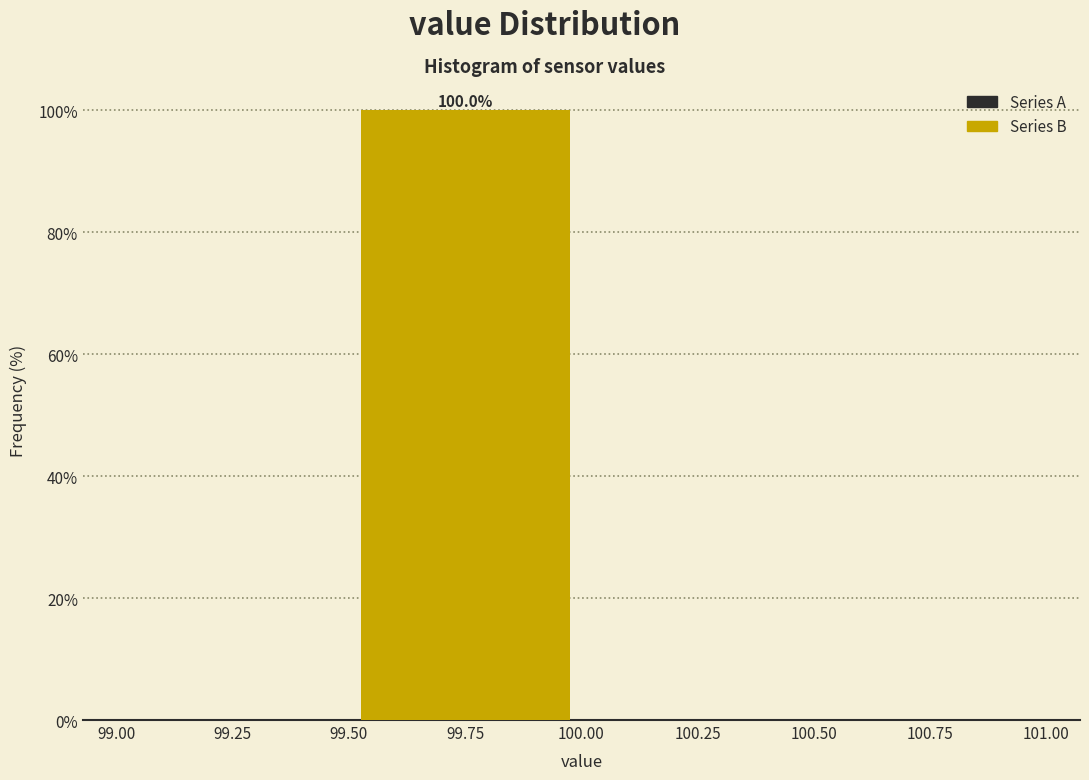

Over which range of the x-axis is the bar tallest?

99.50 to 100.00